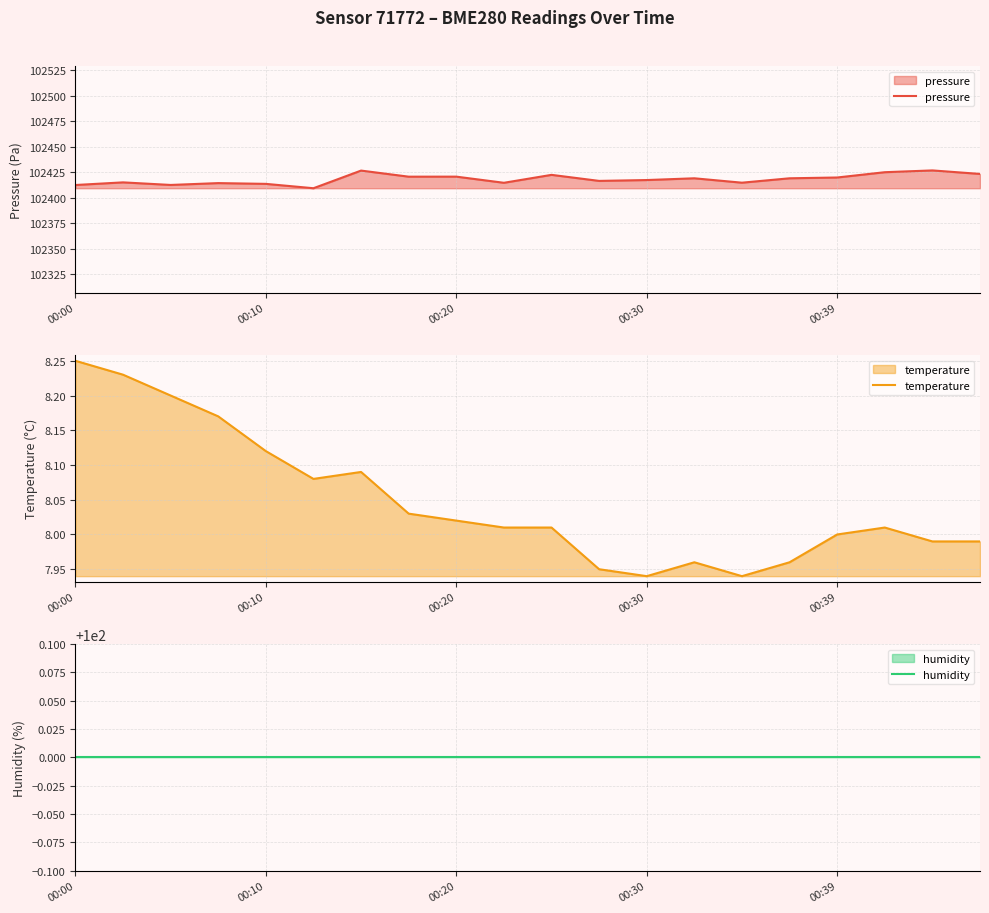

At how many categories does at least one series exceed 99183?

20